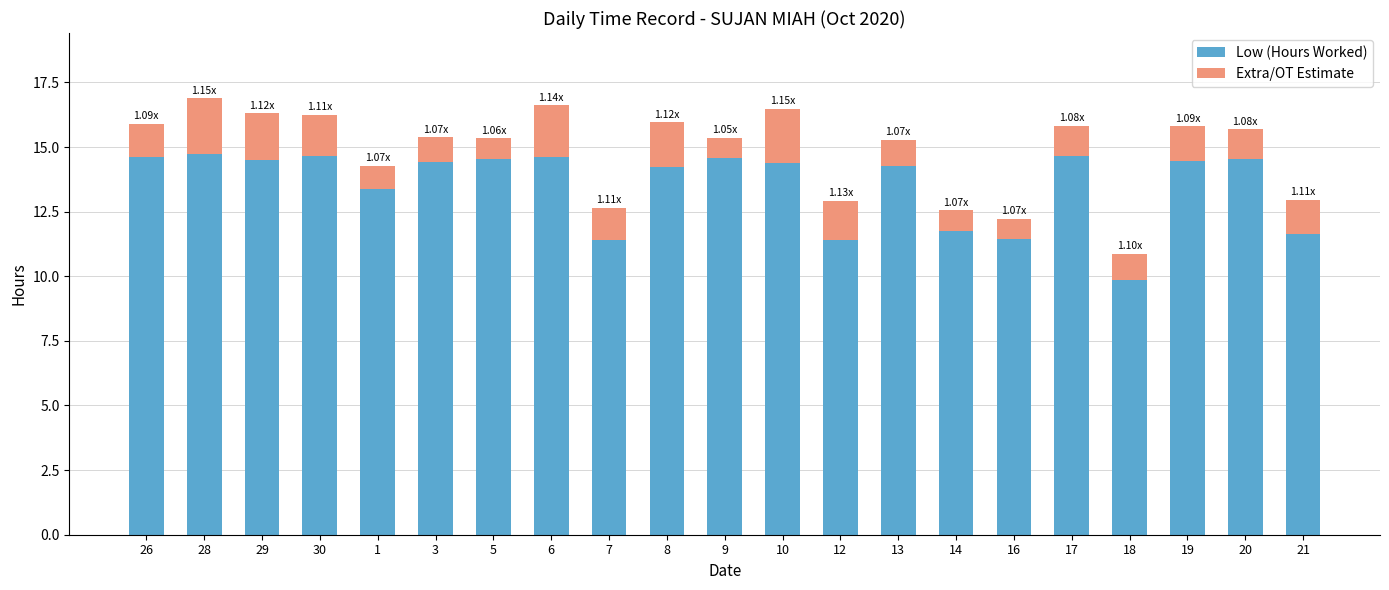

What are all the series names shown in the legend?

Low (Hours Worked), Extra/OT Estimate